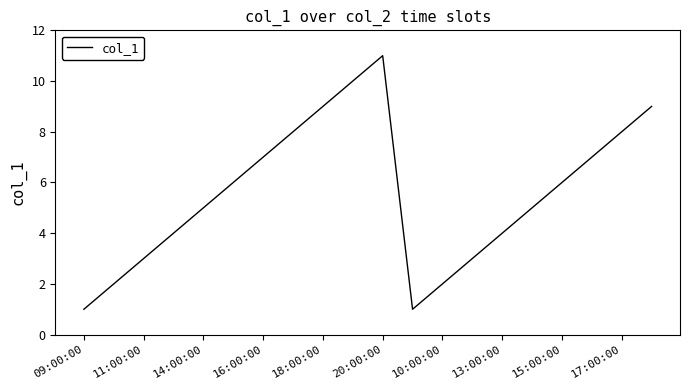

What is the difference between the maximum and second lowest values?

10